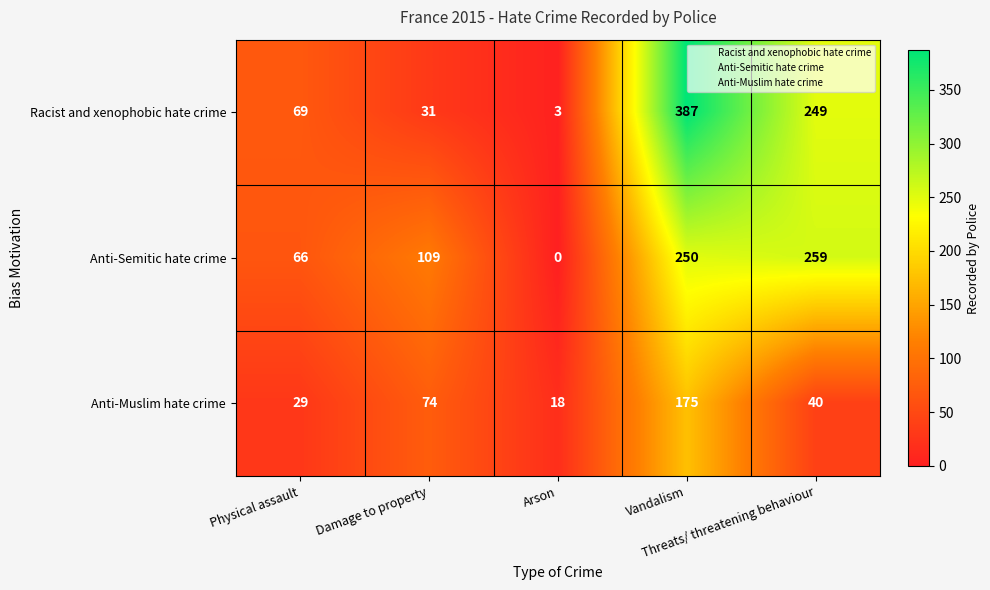

At Damage to property, list the series in order from largest to smallest.

Anti-Semitic hate crime, Anti-Muslim hate crime, Racist and xenophobic hate crime